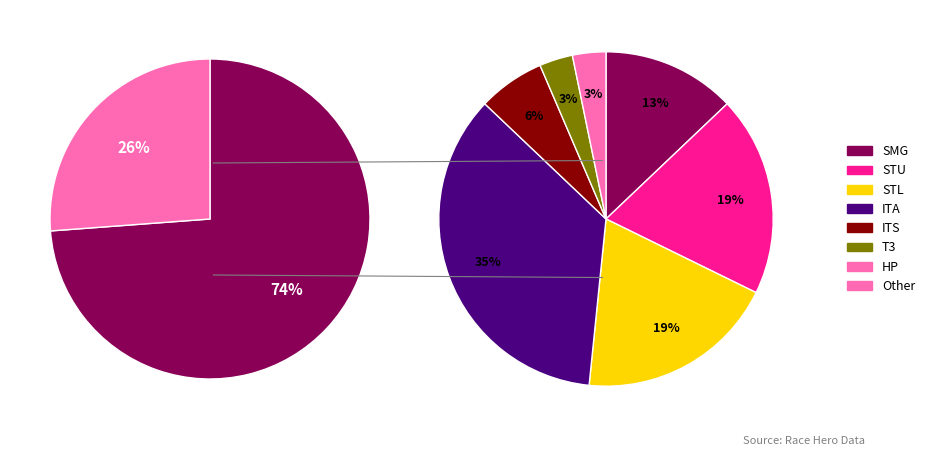

Which slice is the smallest?

T3